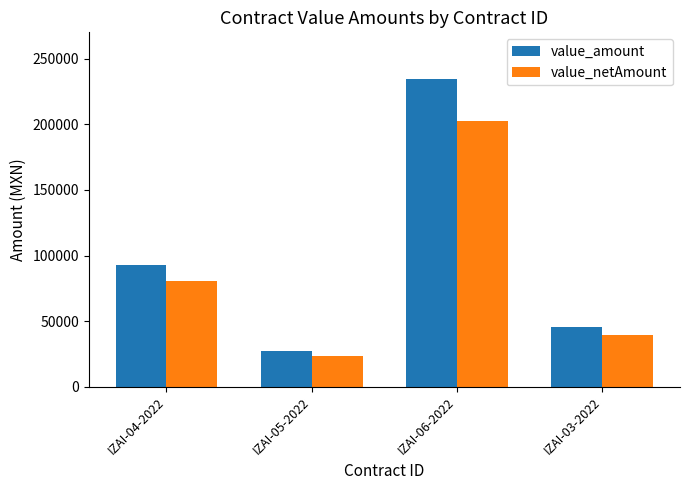

What is the value of the value_amount bar at the 3rd from the left?

234900.0